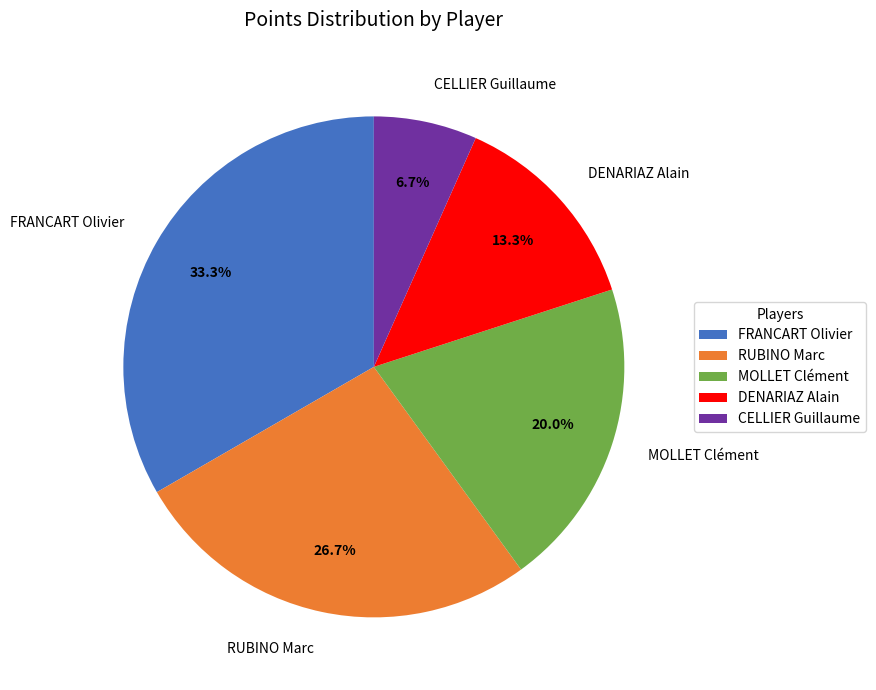

How many segments does this pie chart have?

5